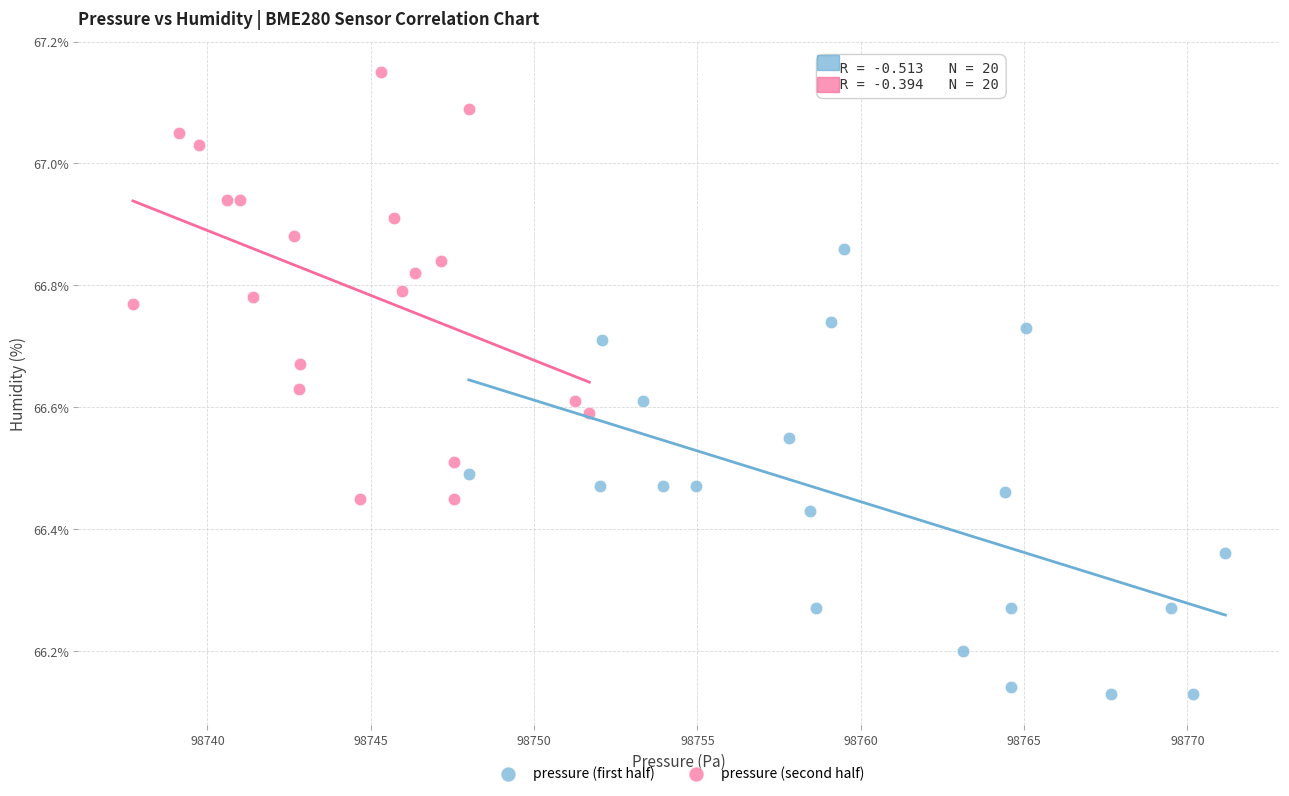

What are all the series names shown in the legend?

pressure (first half), pressure (second half)